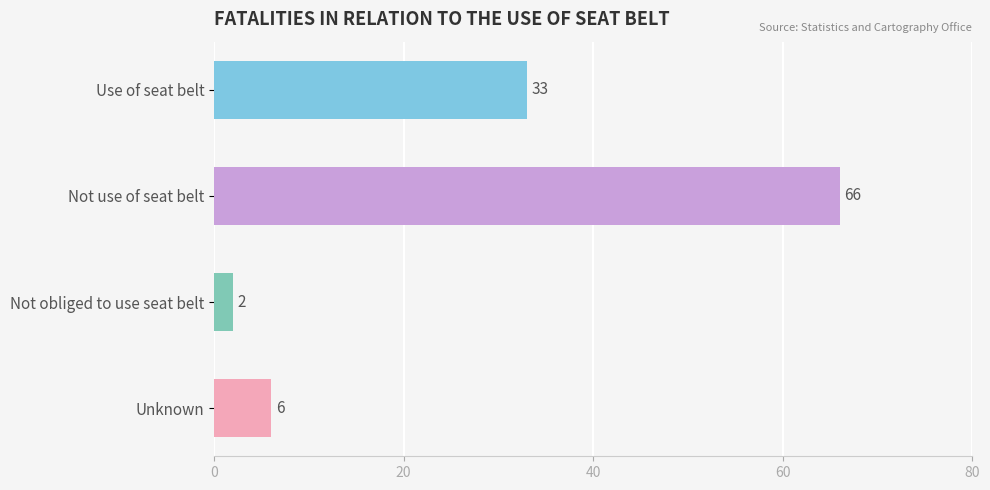

Reading top to bottom, what are all the values shown in this chart?

33	66	2	6